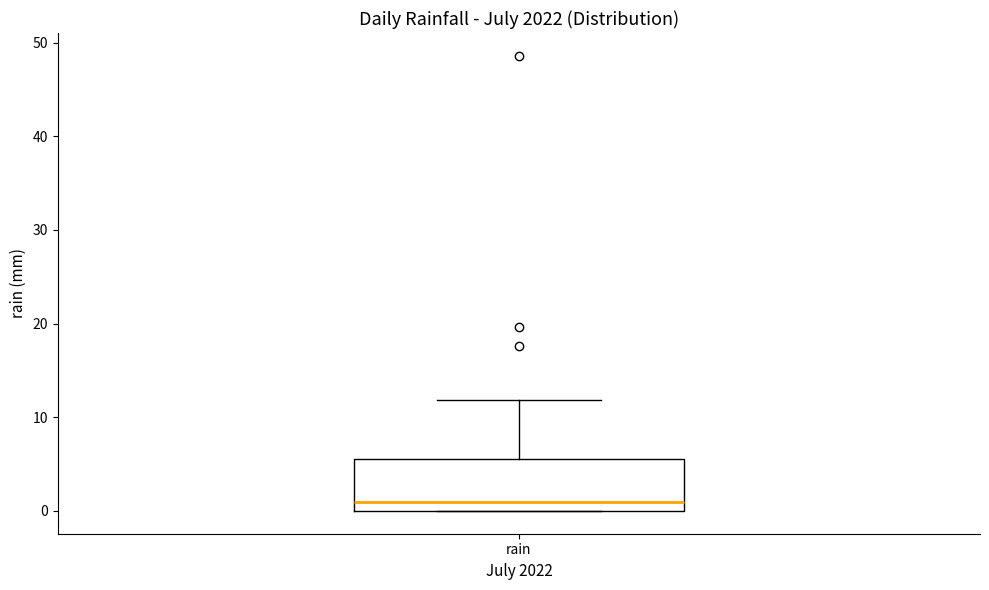

Transcribe this box plot: give where the median line is, the range the box spans, and where the two whiskers end, as read against the y-axis. The values are not printed on the chart, so give them approximately, as read against the axis.

median 1, box 0 to 6, whiskers 0 to 12